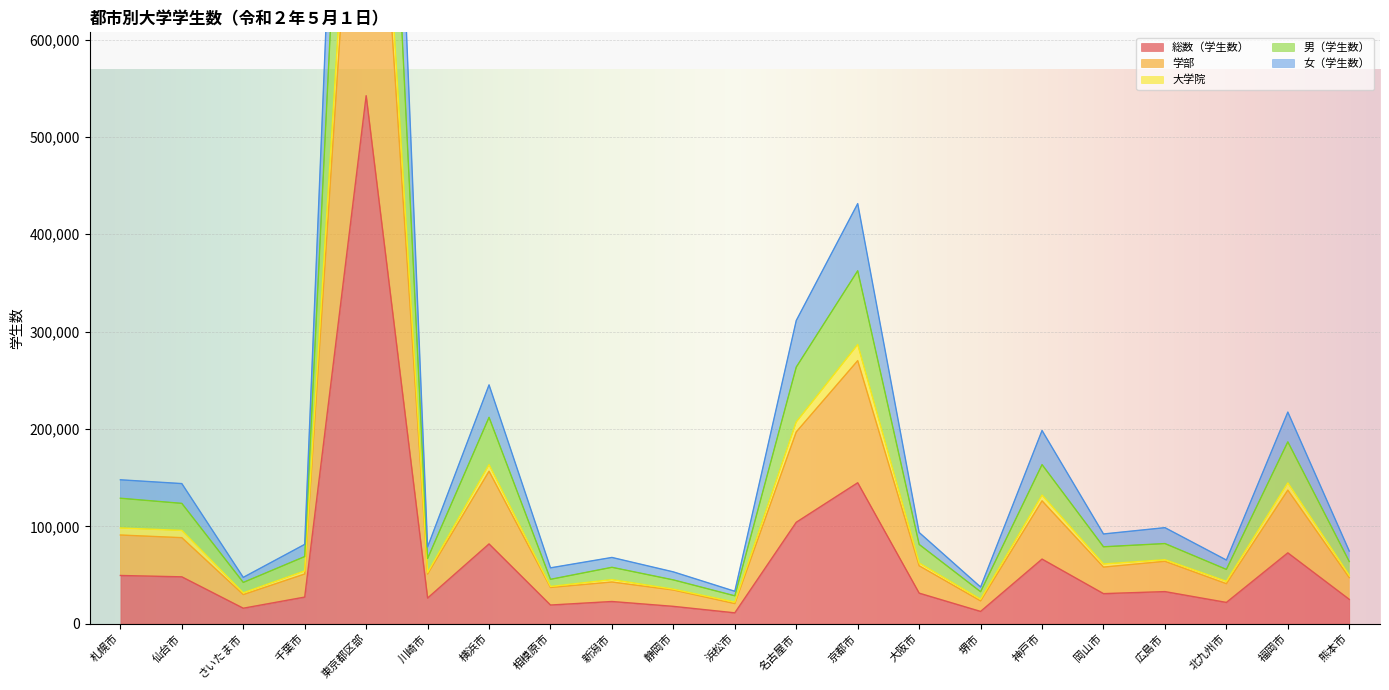

How many lines are shown in the chart?

5